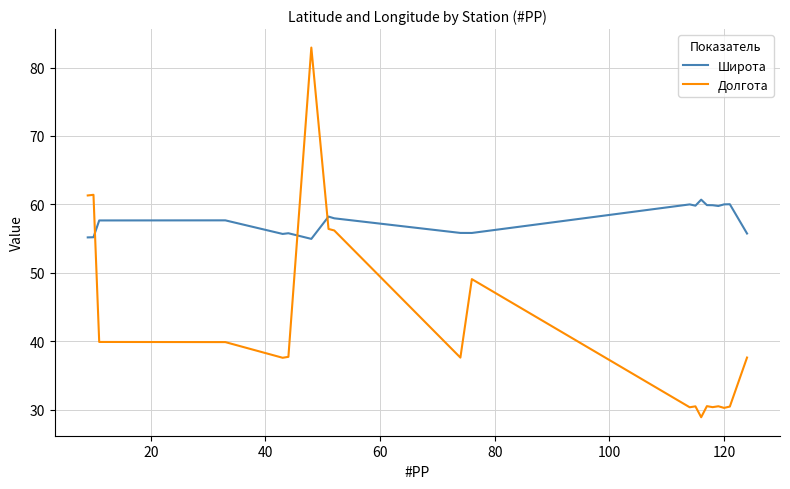

What is the maximum value shown in the chart?

82.9